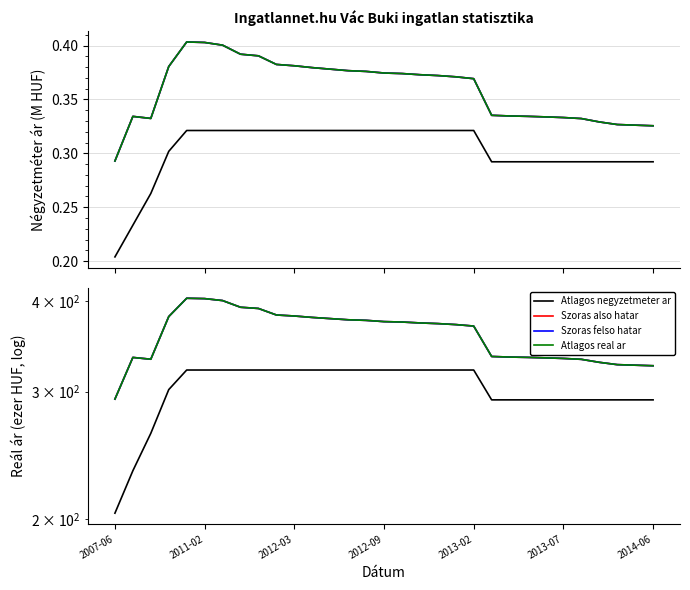

True or false: Szoras felso hatar has more than 2 interior local peaks.

False